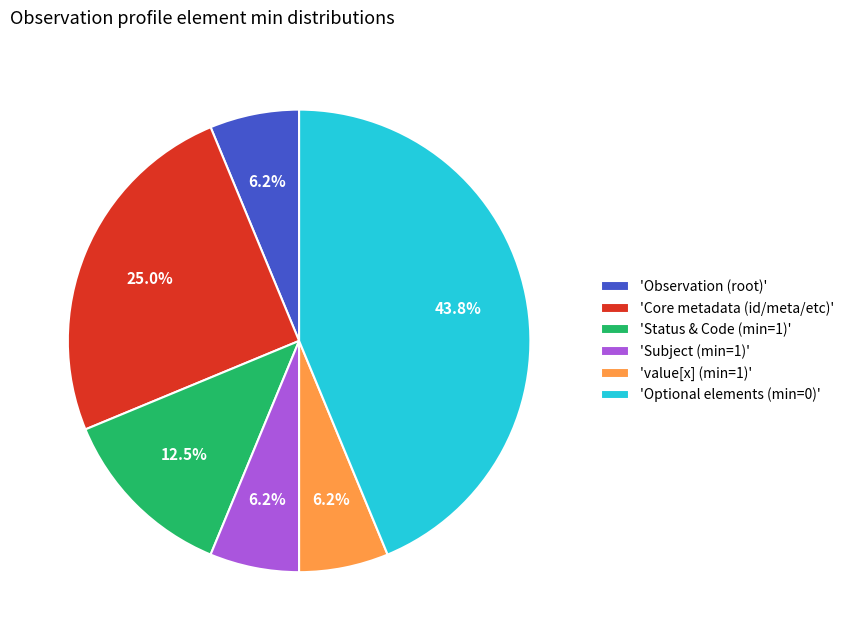

Combined, do 'value[x] (min=1)' and 'Status & Code (min=1)' account for over 50%?

No